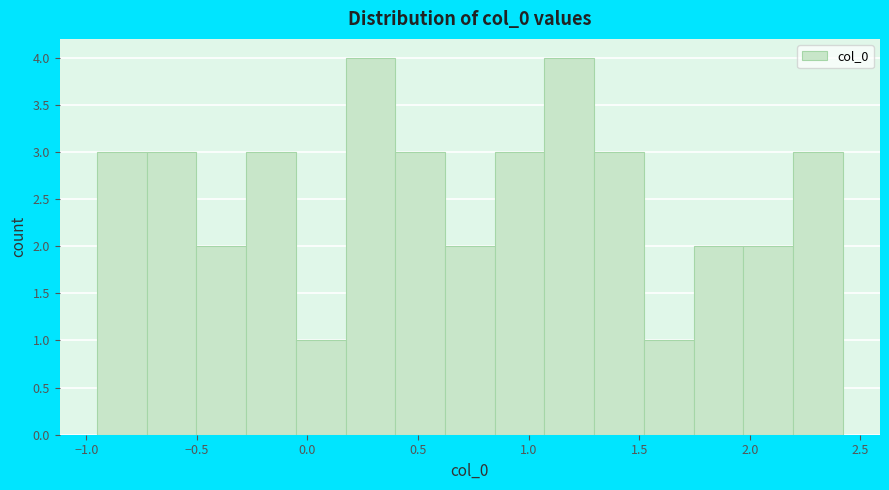

How tall is the bar that spans -0.75 to -0.50 on the x-axis? Neither the bar edges nor the heights are printed on the chart, so give them approximately, as read against the axes.

3